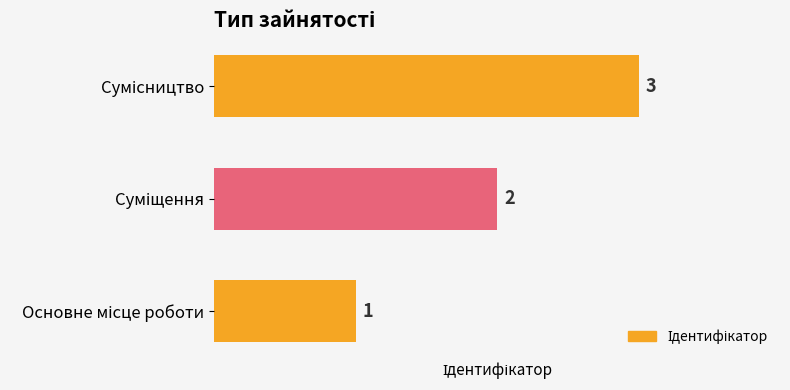

What is the sum of all values?

6